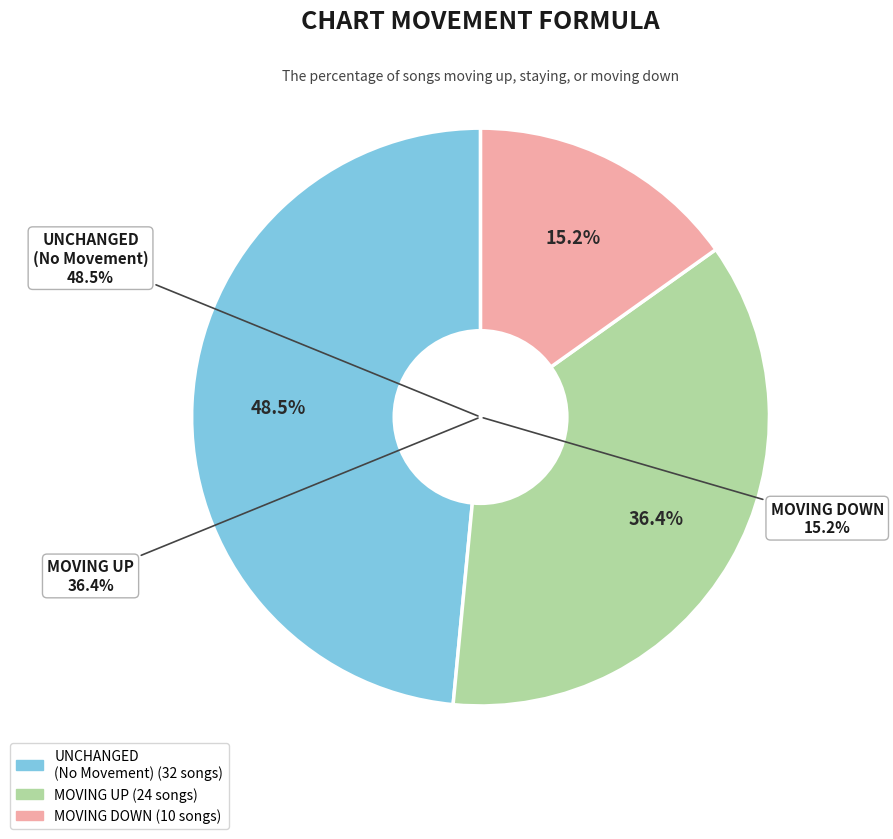

Does down represent more than half of the total?

No